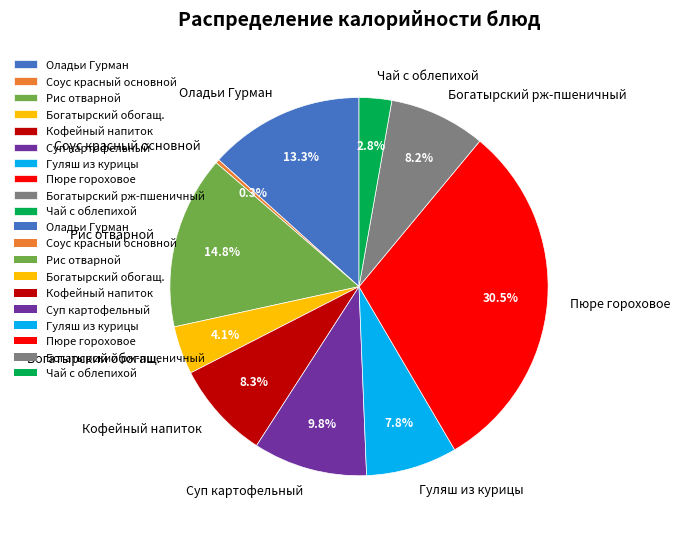

To the nearest percent, what is the difference between the Кофейный напиток and Оладьи Гурман slice percentages?

5%